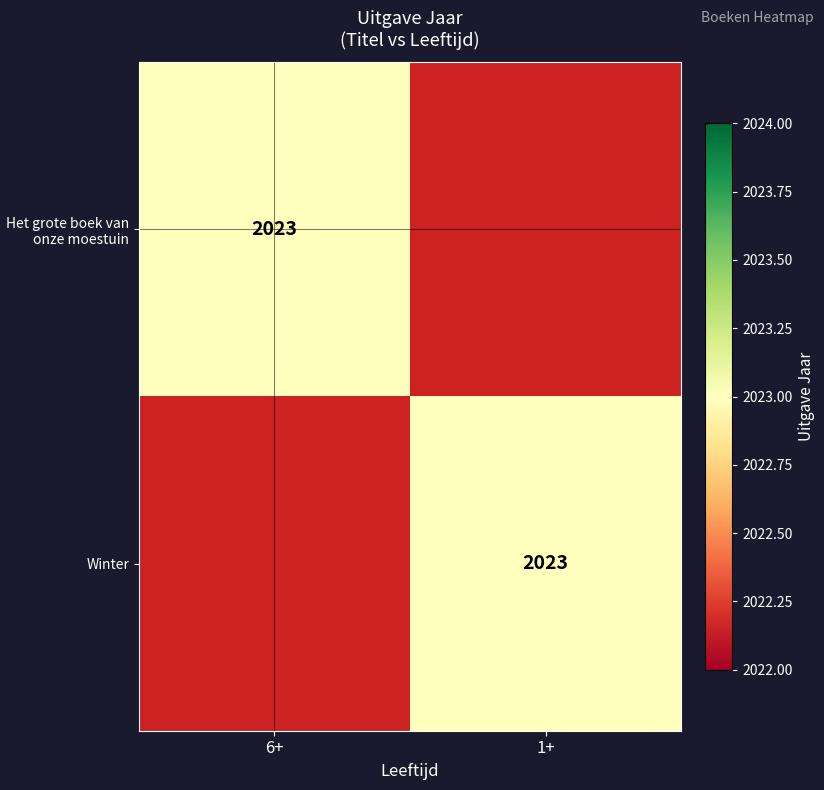

Is it true that Winter equals 2023 at 1+?

True